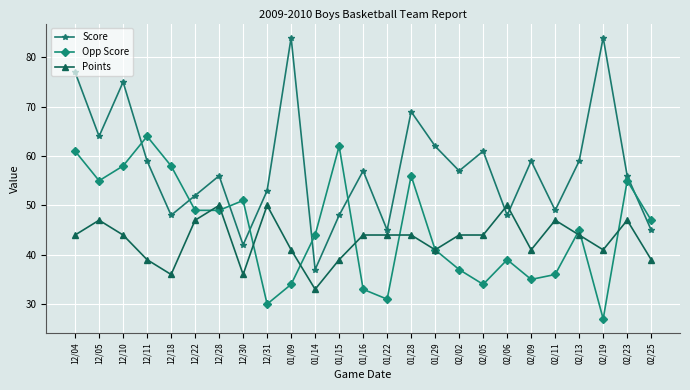

At which category does Points reach its first local valley?

12/18